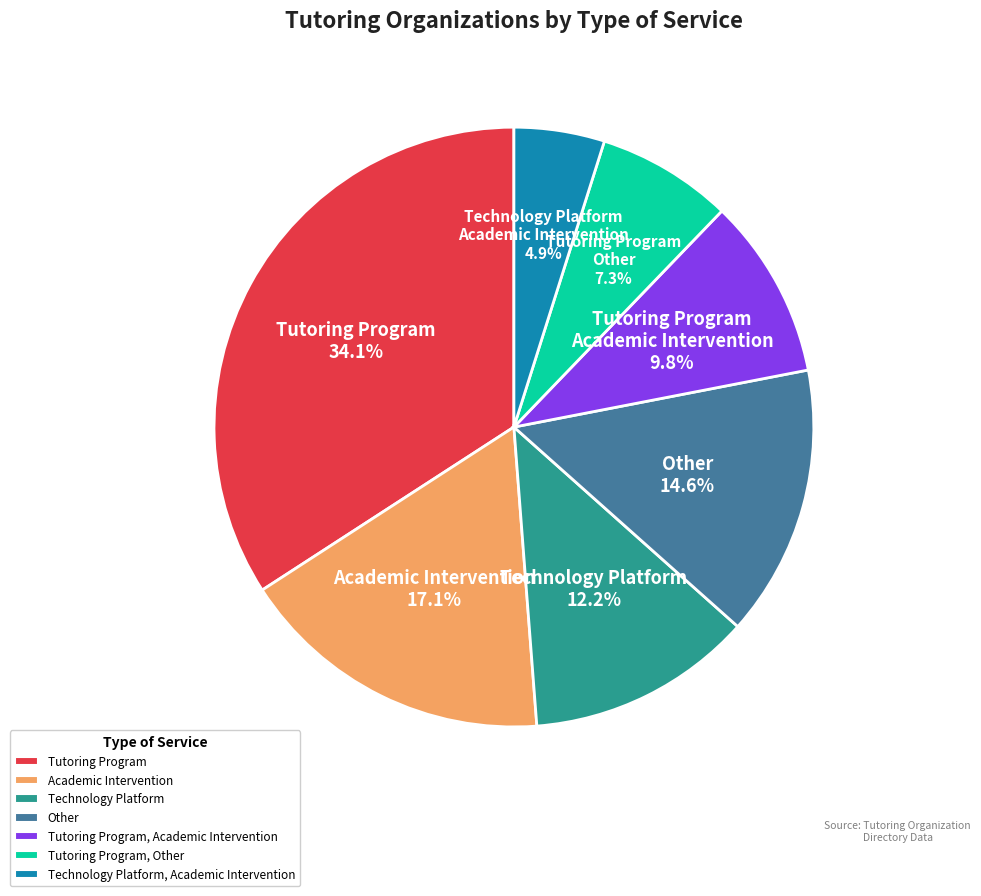

Is there any slice that represents more than half of the pie?

No